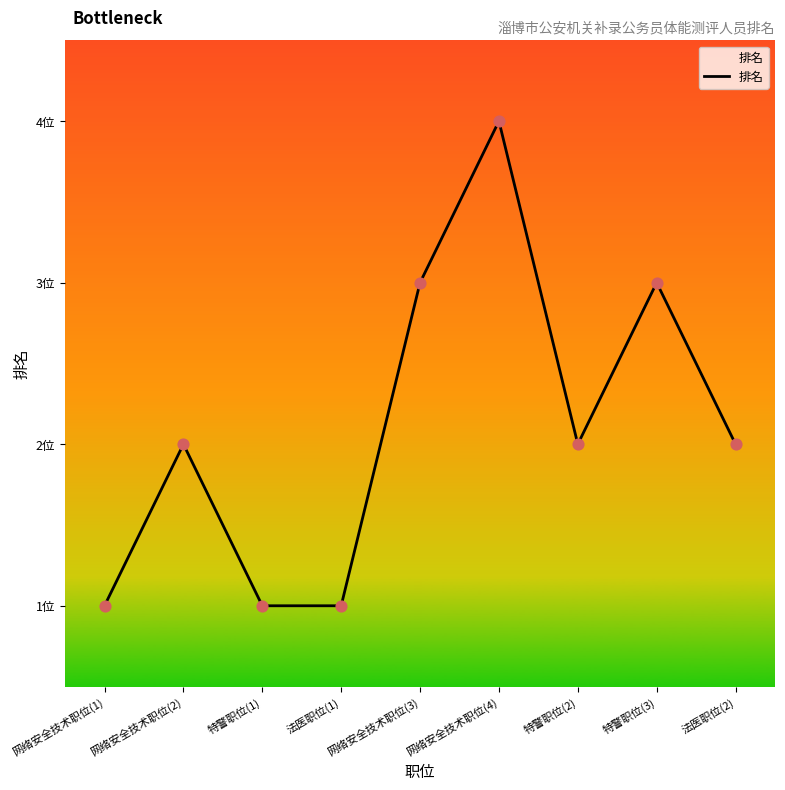

Does the chart have visible grid lines?

No